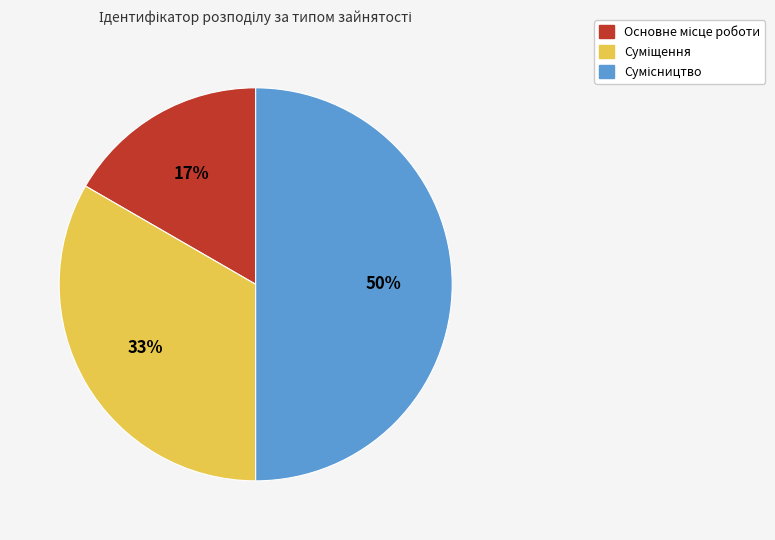

To the nearest percent, what is the difference between the largest and smallest slice percentages?

33%